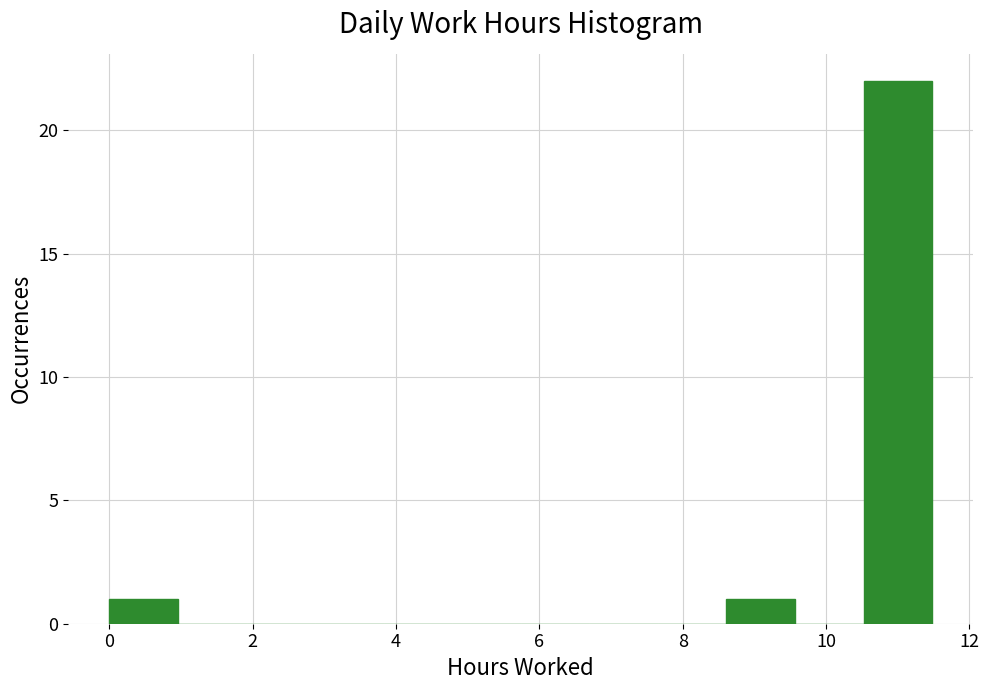

Reading left to right, list every bar in this chart as the range it spans on the x-axis followed by its height. Neither the bar edges nor the heights are printed on the chart, so give them approximately, as read against the axes.

0.0 to 1.0: 1
1.0 to 2.0: 0
2.0 to 2.8: 0
2.8 to 3.8: 0
3.8 to 4.8: 0
4.8 to 5.8: 0
5.8 to 6.6: 0
6.6 to 7.6: 0
7.6 to 8.6: 0
8.6 to 9.6: 1
9.6 to 10.6: 0
10.6 to 11.4: 22